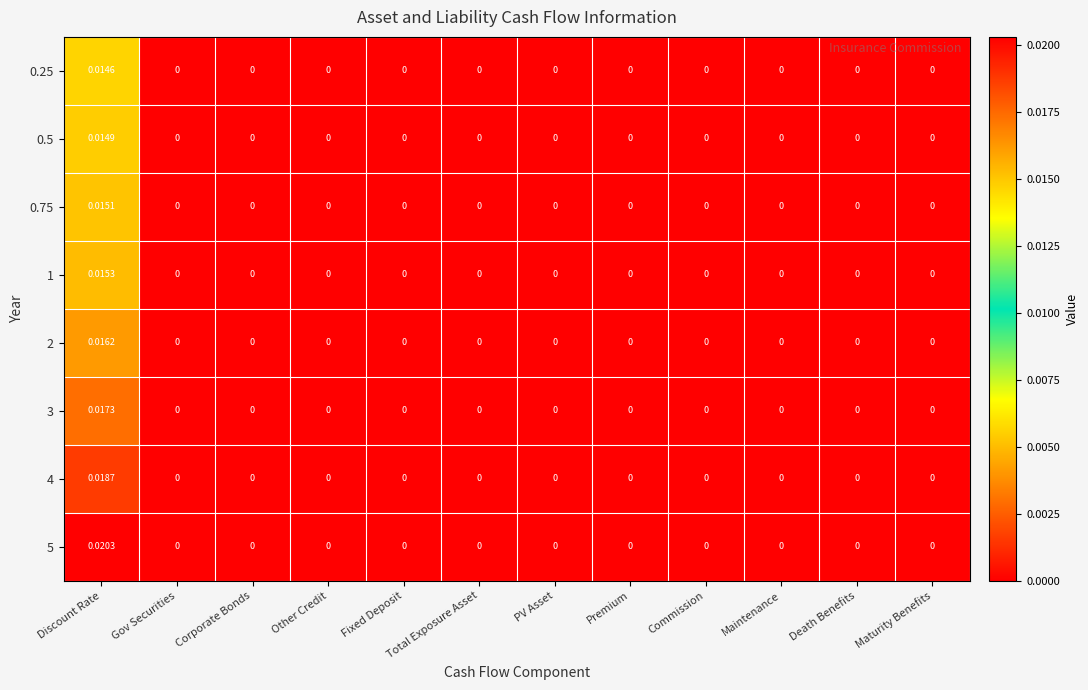

How many data points in 1 are above 0?

1